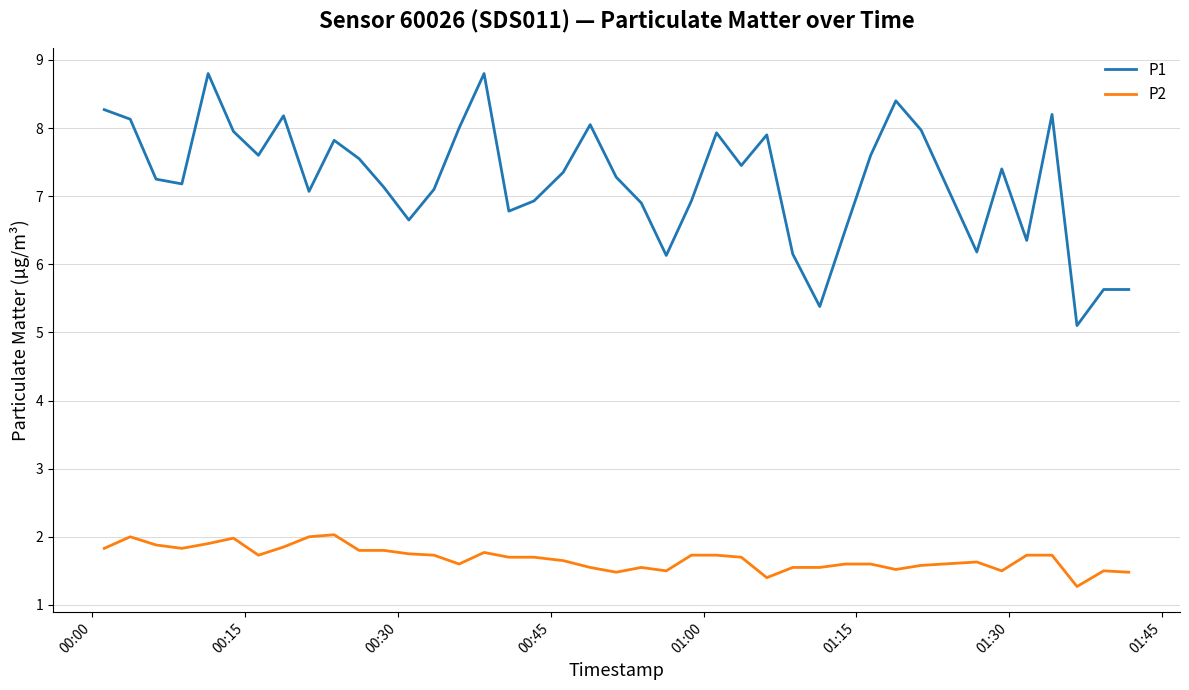

Rank the series by their maximum value, from highest to lowest.

P1, P2